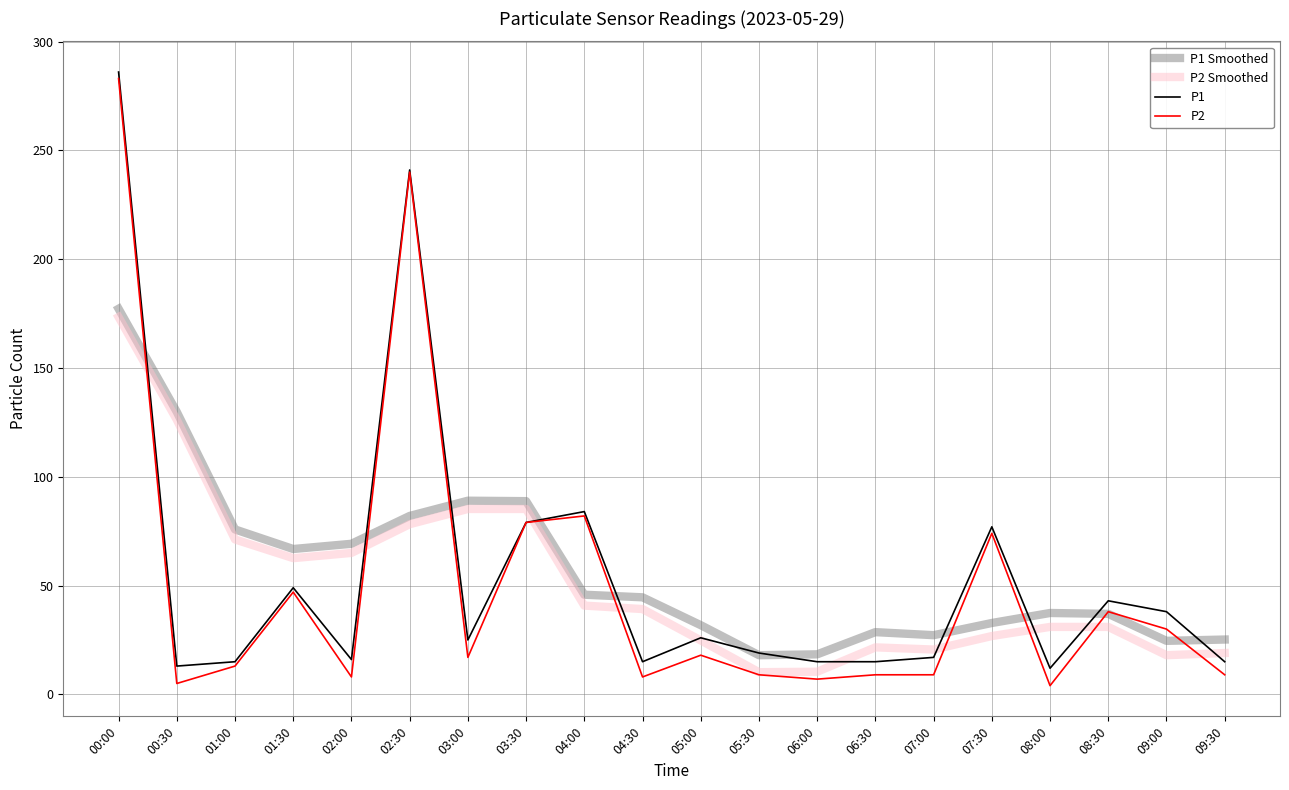

At which category is the sum across all series the highest?

00:00